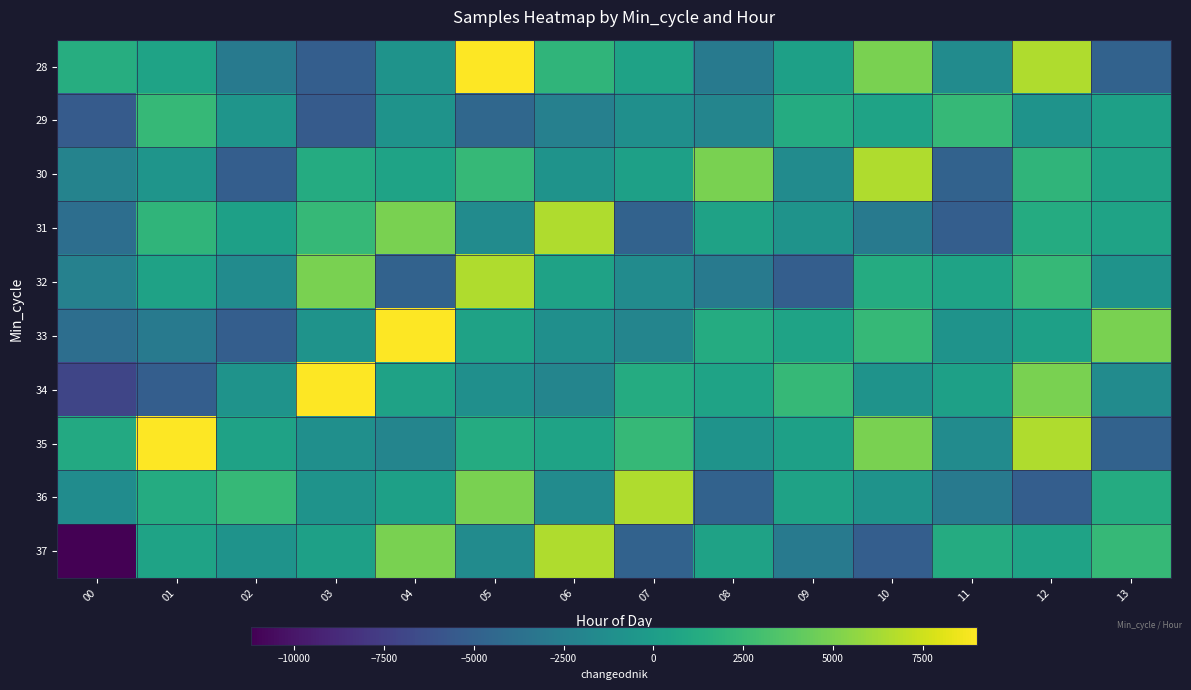

What is the greatest value displayed?

9015.0